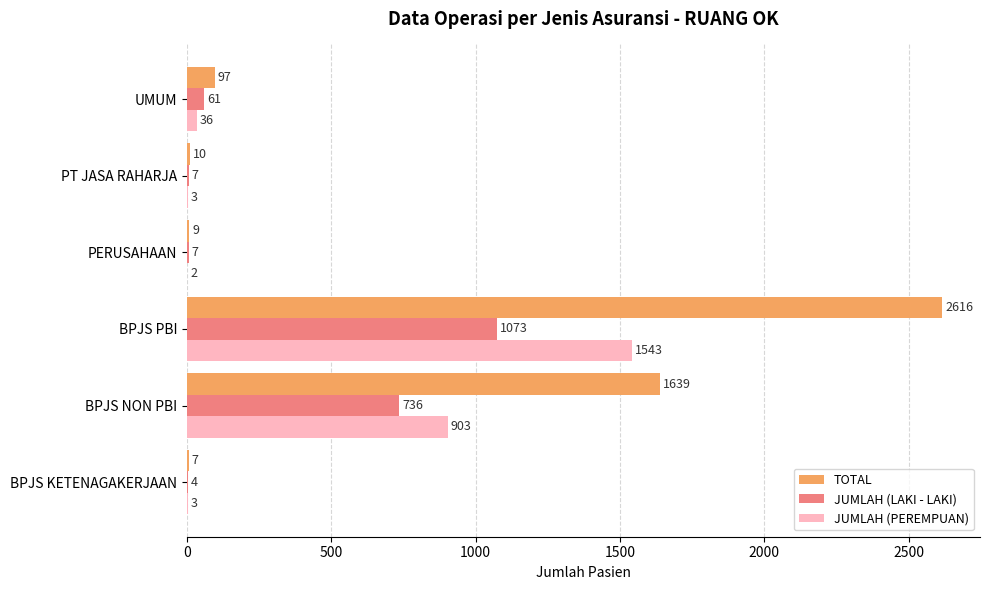

Between BPJS PBI and PT JASA RAHARJA, which series saw the biggest shift?

TOTAL